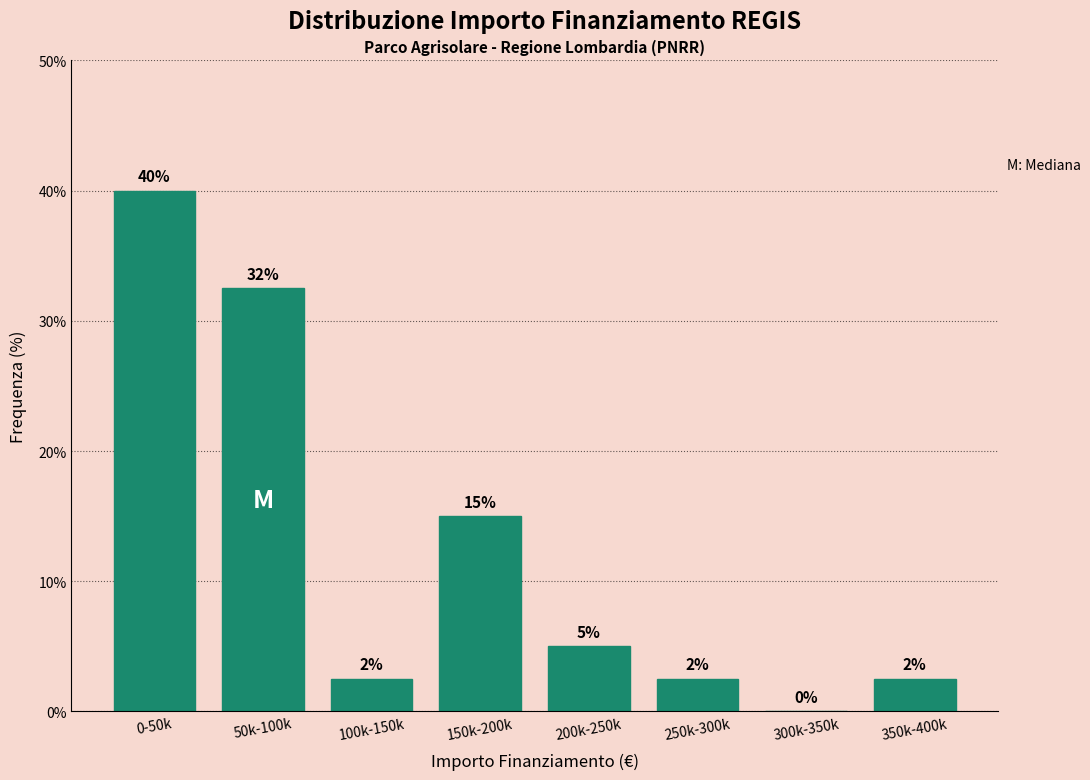

The value at 0-50k is 40.0. True or false?

True